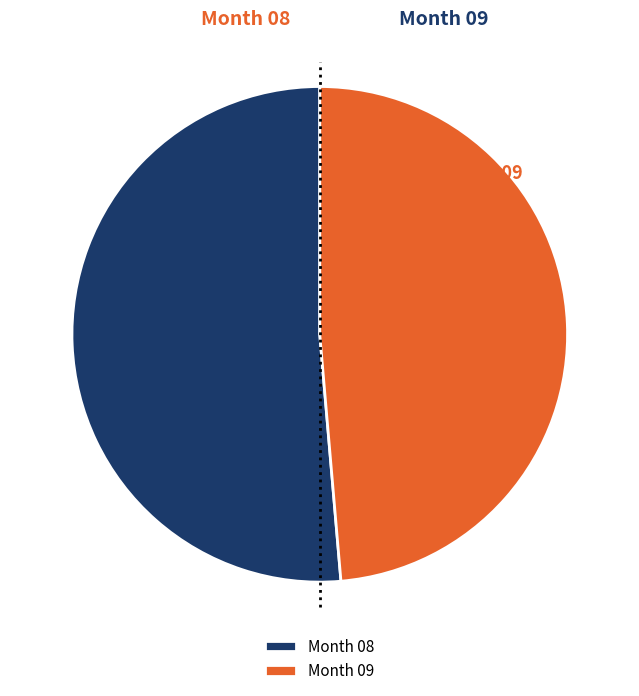

Is it true that Month 09 is 36% of the pie?

False